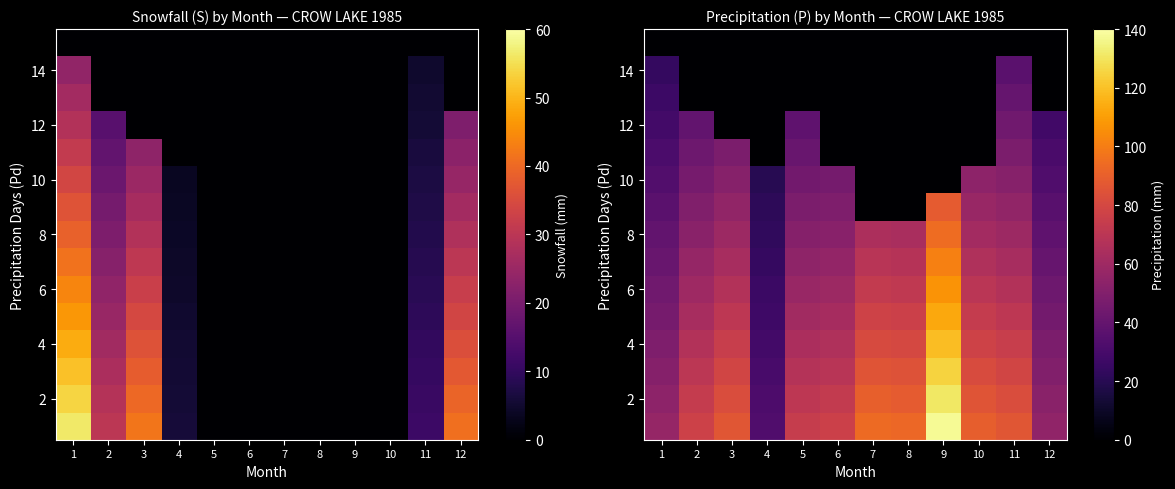

How many values in 10 are above zero?

9